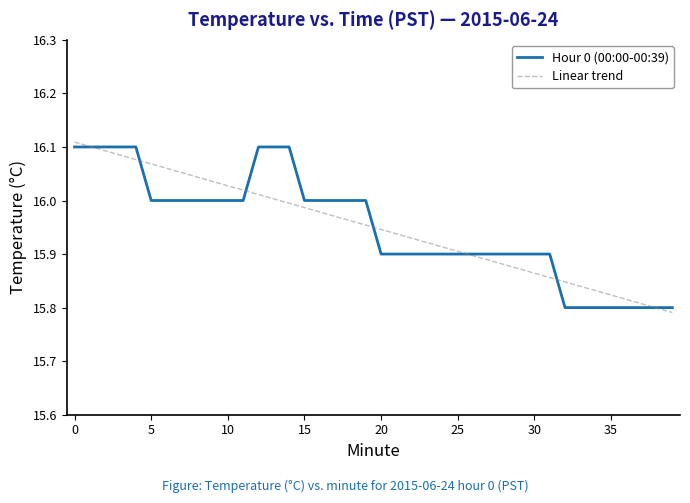

What is the difference between the second highest and minimum values in the Hour 0 (00:00-00:39) series?

0.3